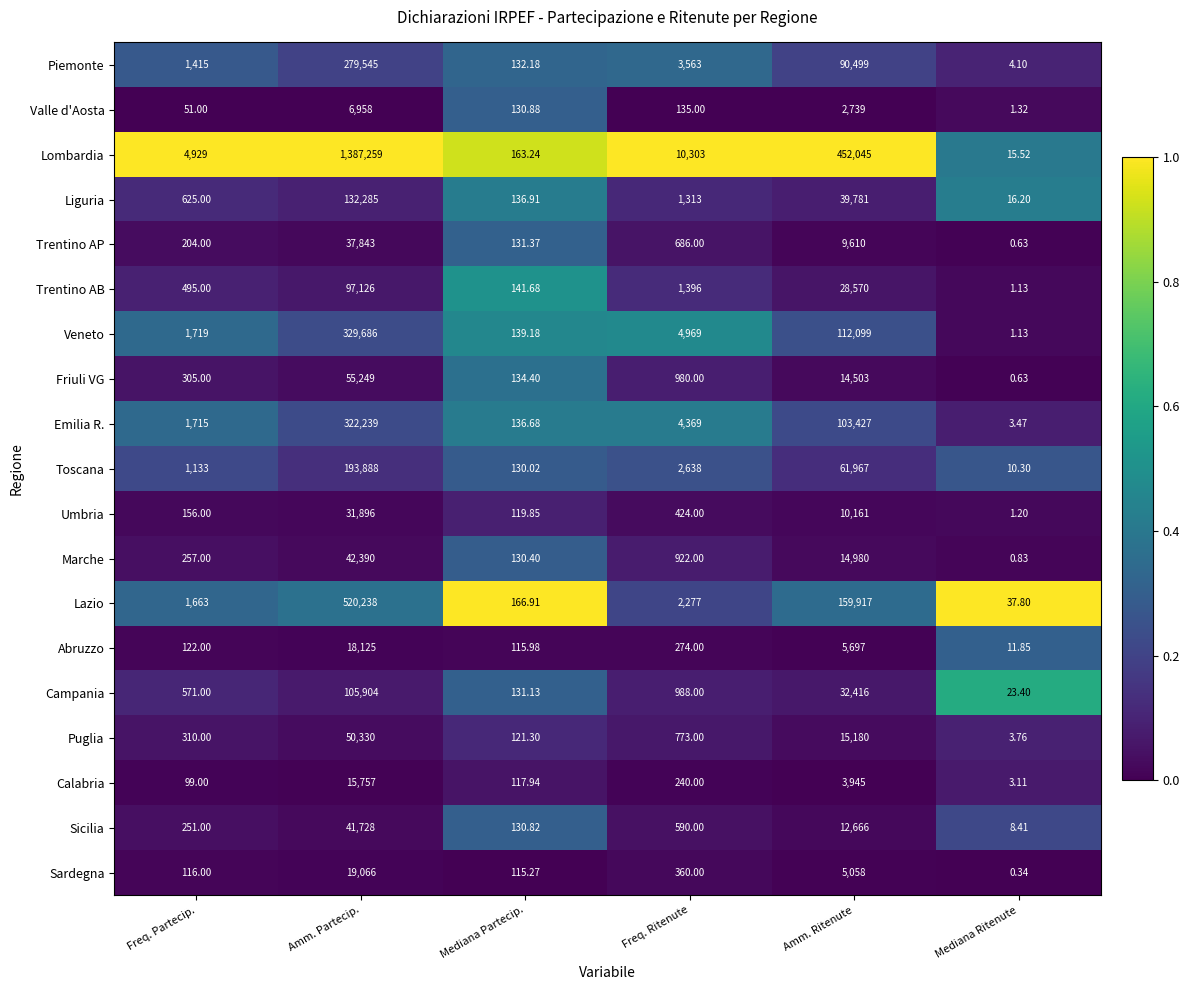

Which series has the largest total across all categories?

Lombardia